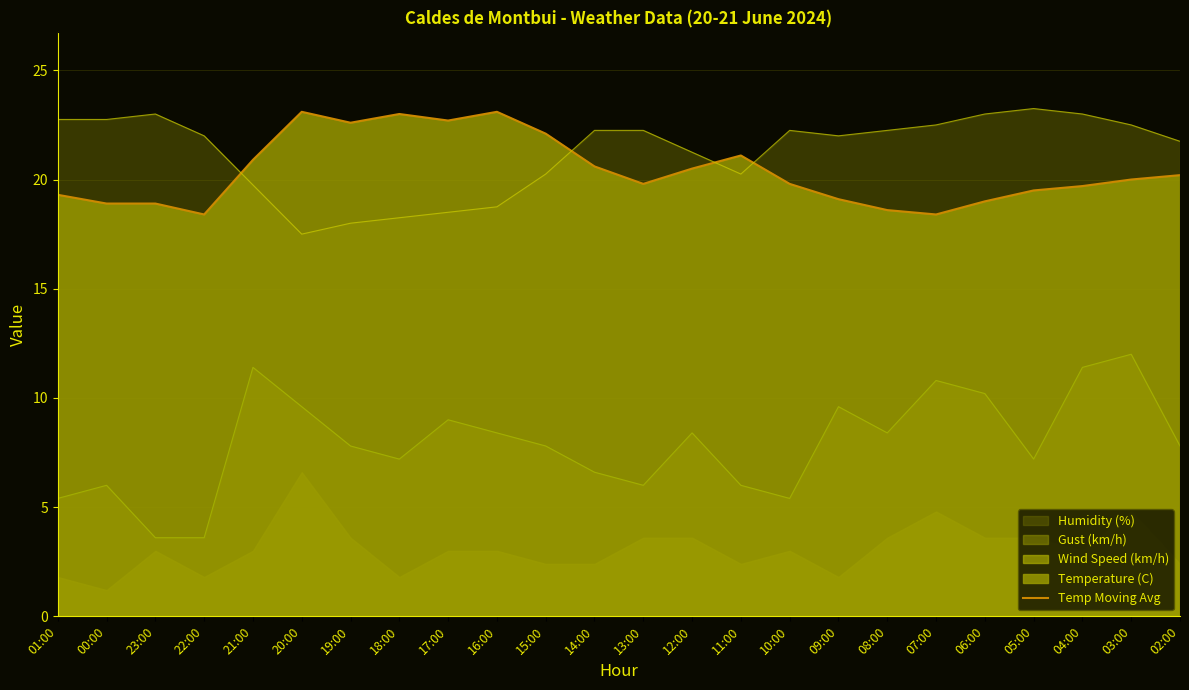

The Humidity (%) series shows 8.2 at 19:00. True or false?

False